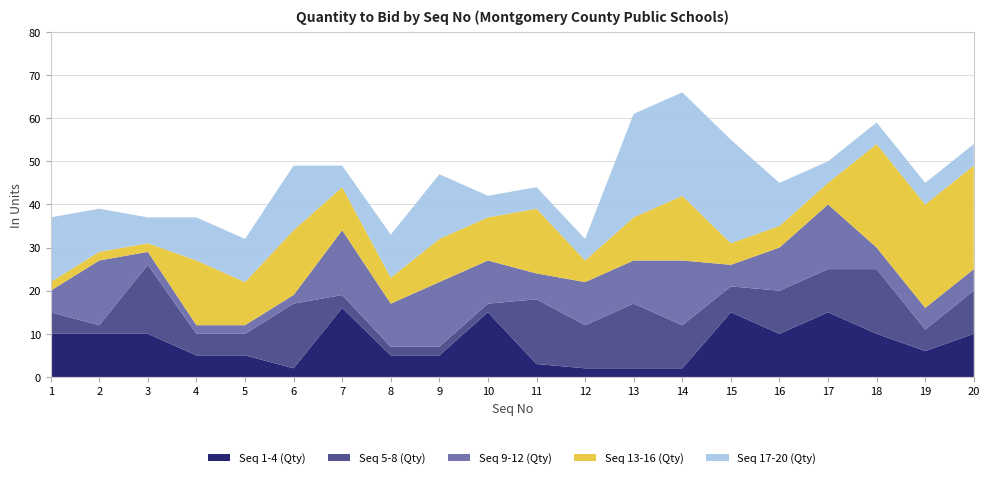

Reading left to right, what are all the values shown in this chart?

Seq 1-4 (Qty): 1=10	2=10	3=10	4=5	5=5	6=2	7=16	8=5	9=5	10=15	11=3	12=2	13=2	14=2	15=15	16=10	17=15	18=10	19=6	20=10
Seq 5-8 (Qty): 1=5	2=2	3=16	4=5	5=5	6=15	7=3	8=2	9=2	10=2	11=15	12=10	13=15	14=10	15=6	16=10	17=10	18=15	19=5	20=10
Seq 9-12 (Qty): 1=5	2=15	3=3	4=2	5=2	6=2	7=15	8=10	9=15	10=10	11=6	12=10	13=10	14=15	15=5	16=10	17=15	18=5	19=5	20=5
Seq 13-16 (Qty): 1=2	2=2	3=2	4=15	5=10	6=15	7=10	8=6	9=10	10=10	11=15	12=5	13=10	14=15	15=5	16=5	17=5	18=24	19=24	20=24
Seq 17-20 (Qty): 1=15	2=10	3=6	4=10	5=10	6=15	7=5	8=10	9=15	10=5	11=5	12=5	13=24	14=24	15=24	16=10	17=5	18=5	19=5	20=5